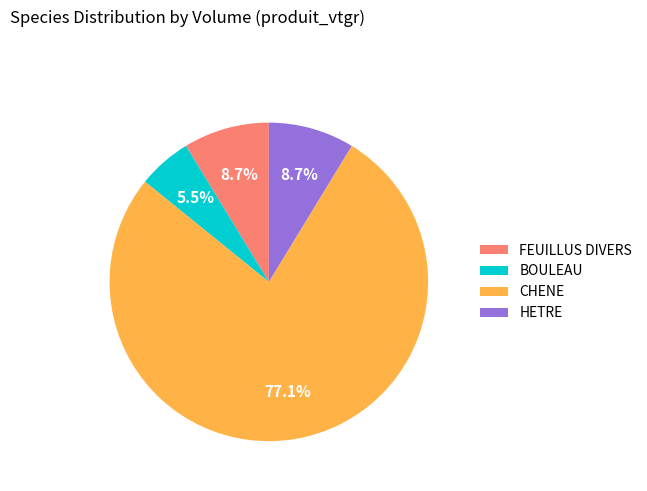

Approximately how many times larger is the value at BOULEAU compared to HETRE?

0.6